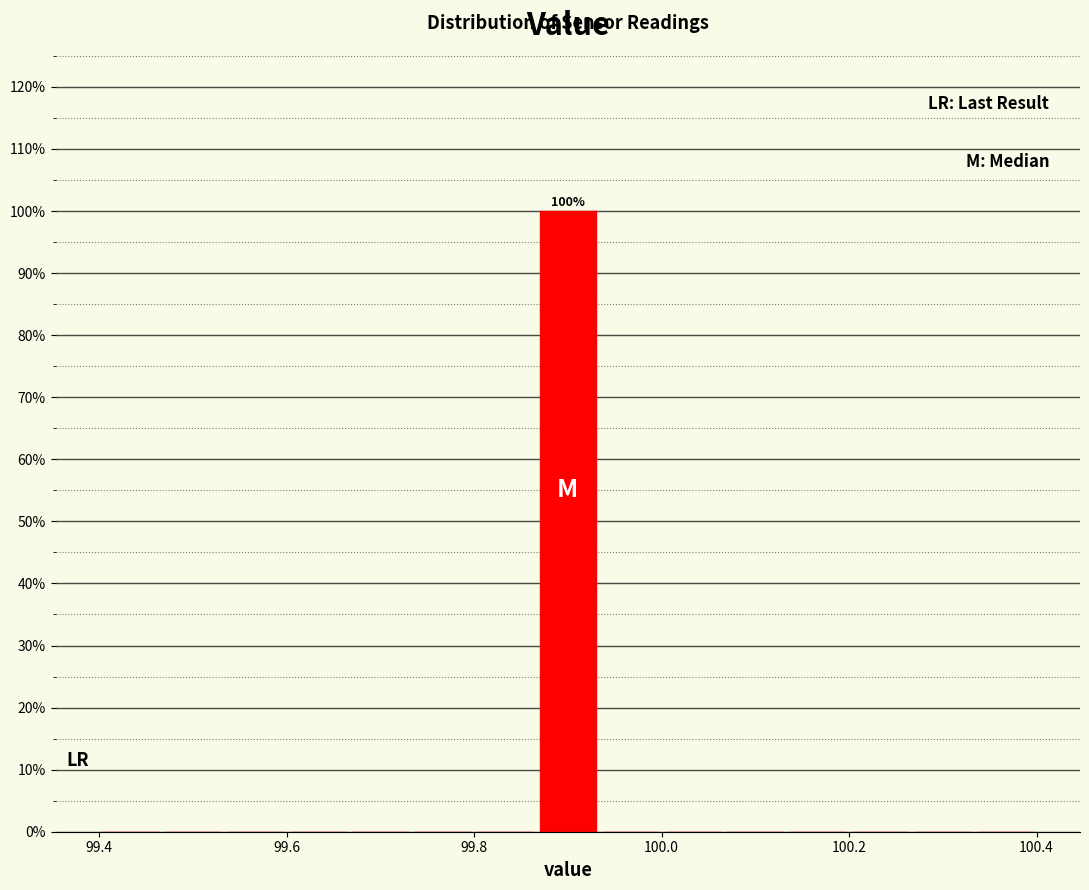

Read against the x-axis, roughly where is the centre of the tallest bar?

99.90